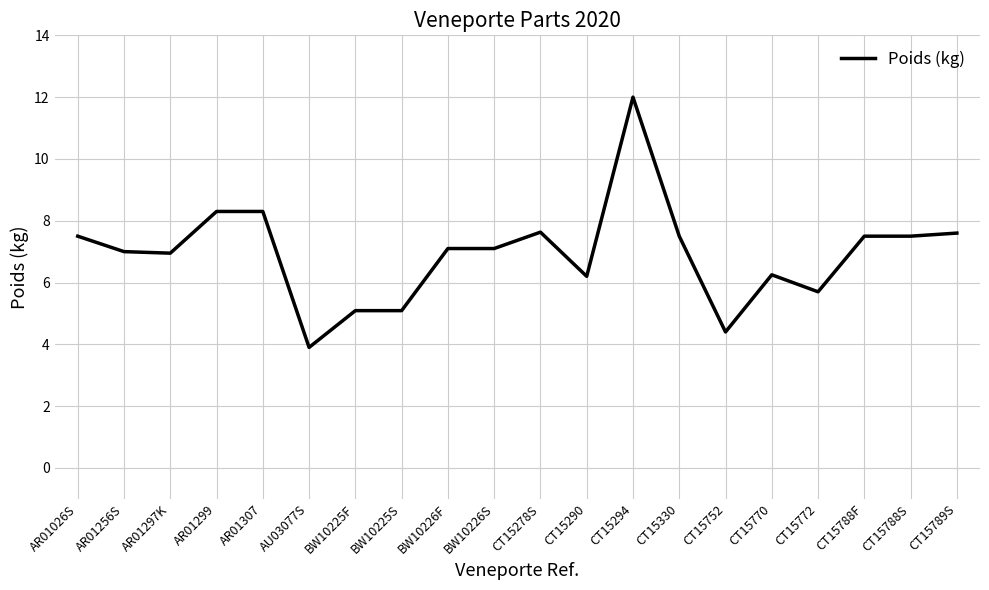

Where does the data first go above 7?

AR01026S